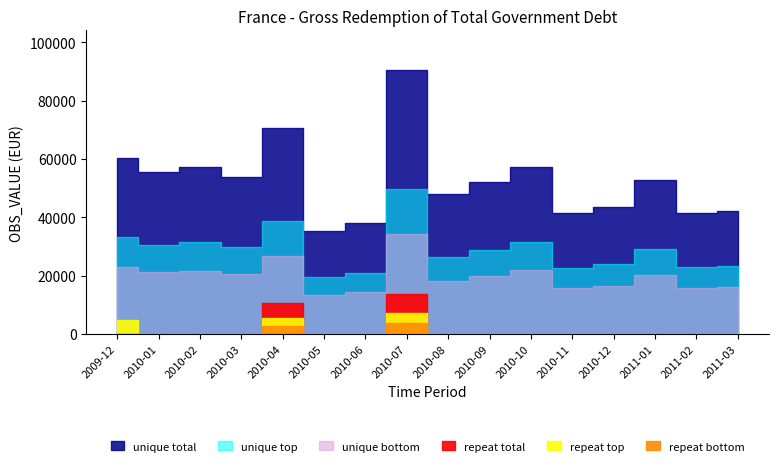

What is the total value across all series at 2011-03?

42297.3